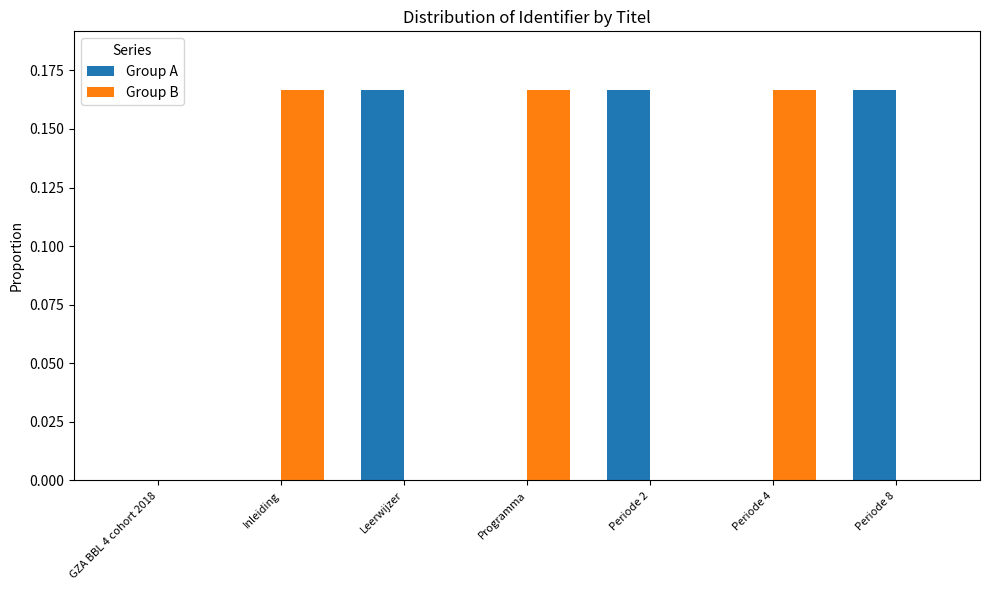

Count the number of data series in this chart.

2